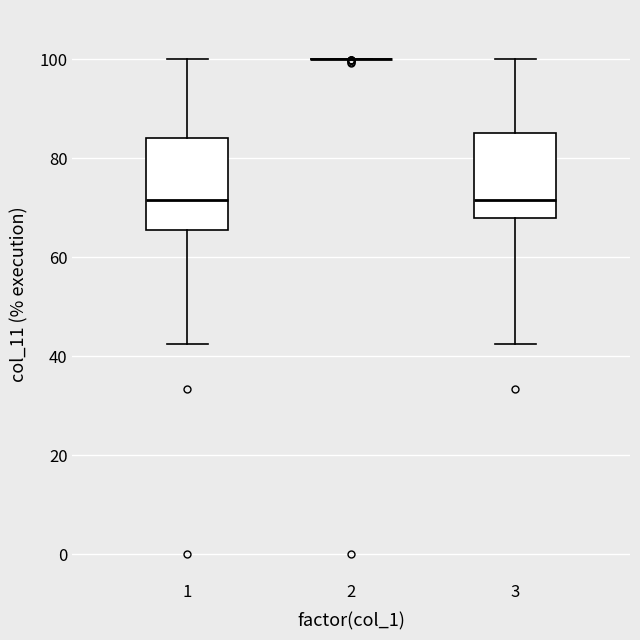

Reading left to right, transcribe this box plot: for each box, give where its median line is, the range the box spans, and where its two whiskers end, as read against the y-axis. The values are not printed on the chart, so give them approximately, as read against the axis.

1: median 72, box 66 to 84, whiskers 42 to 100
2: box collapsed to a line at 100, whiskers 100 to 100
3: median 72, box 68 to 86, whiskers 42 to 100